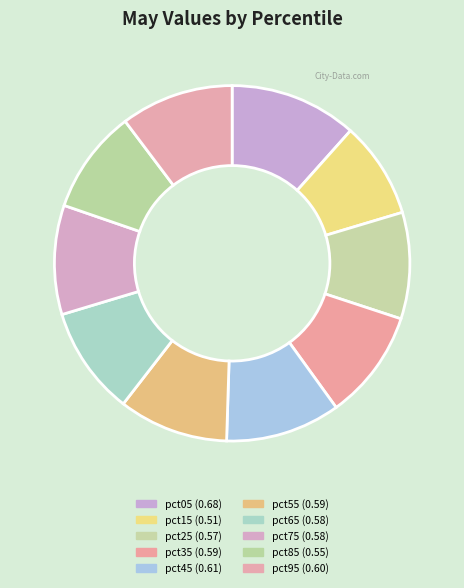

What percentage is the pct35 slice, to the nearest percent?

10%